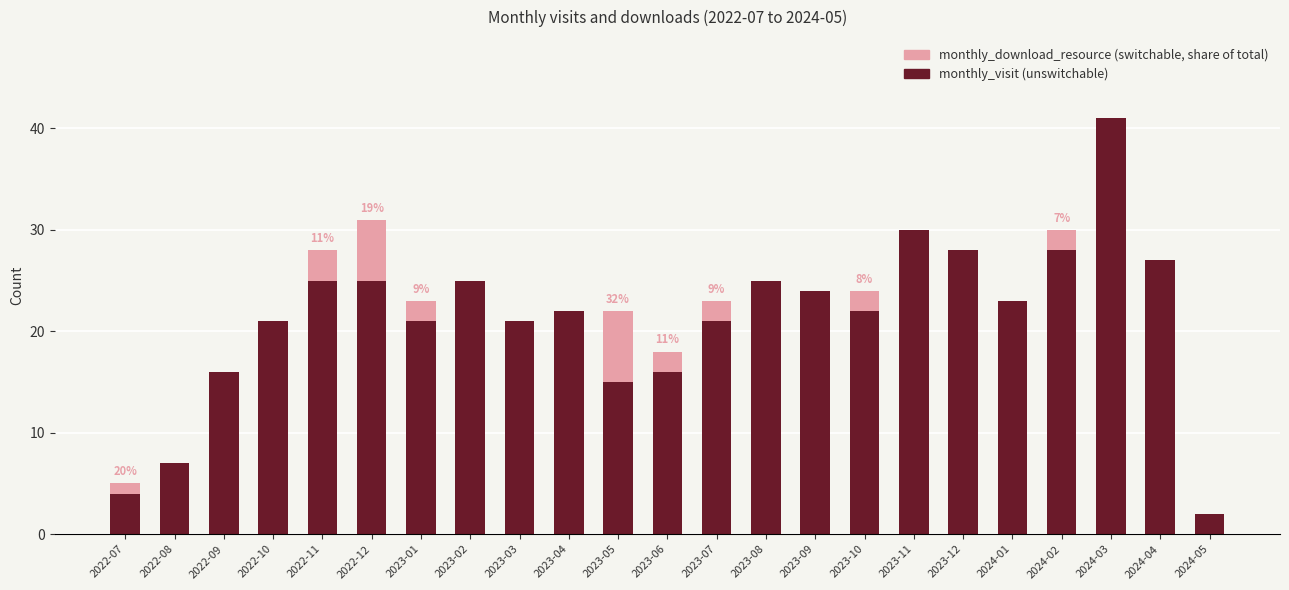

At which category is the sum across all series the highest?

2024-03